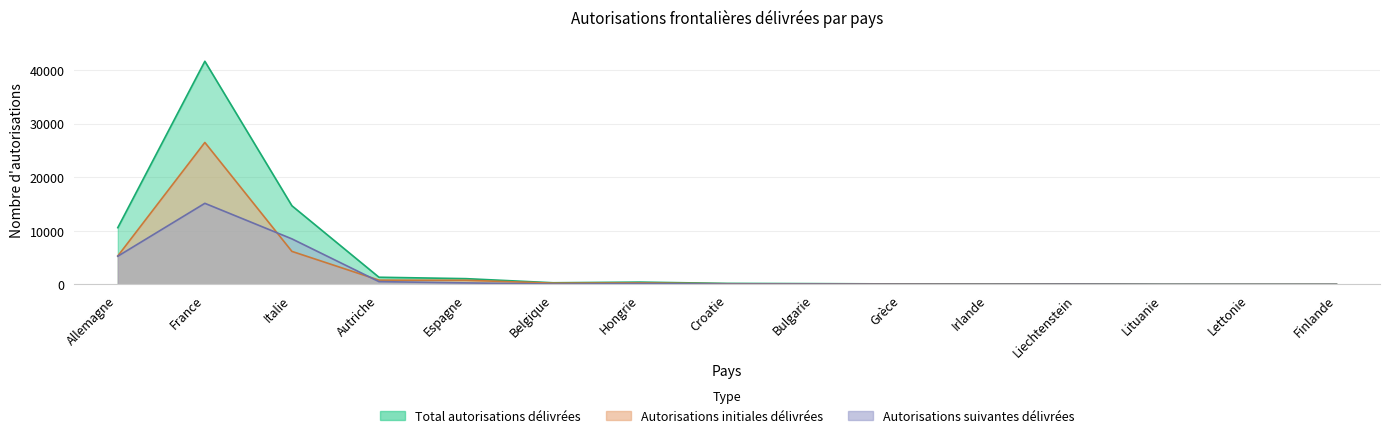

The Autorisations suivantes délivrées series shows 12284 at Italie. True or false?

False